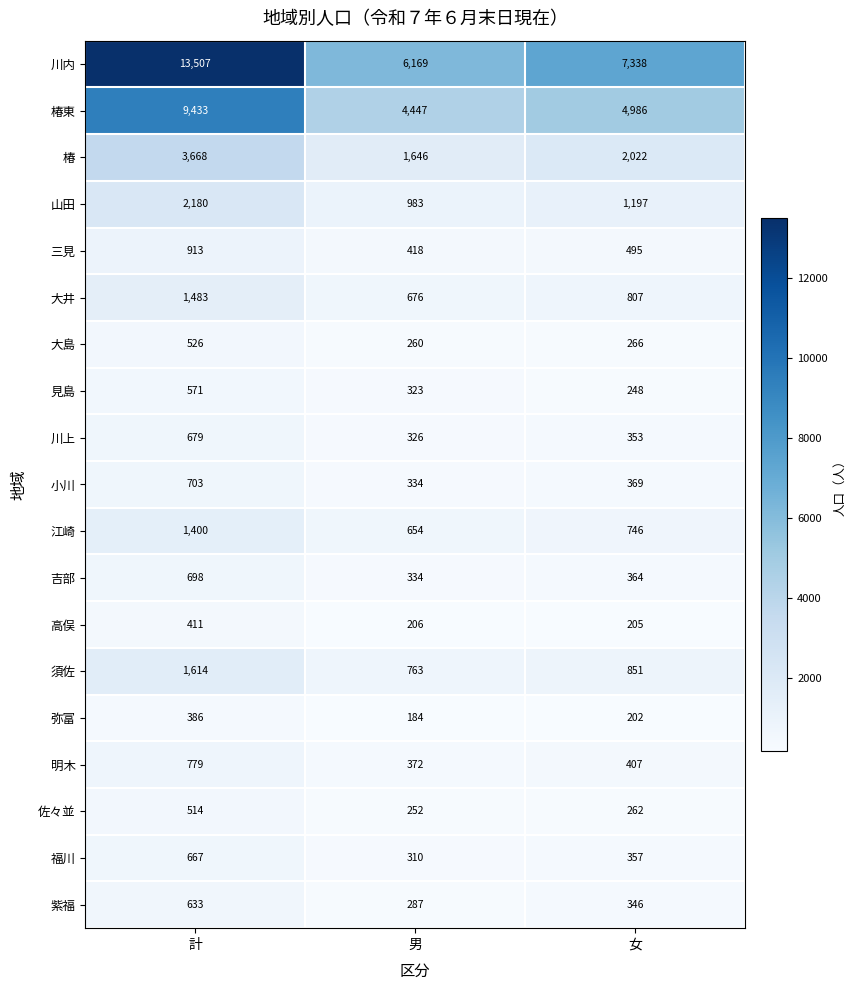

What is the spread (max minus min) of values at 男?

5985